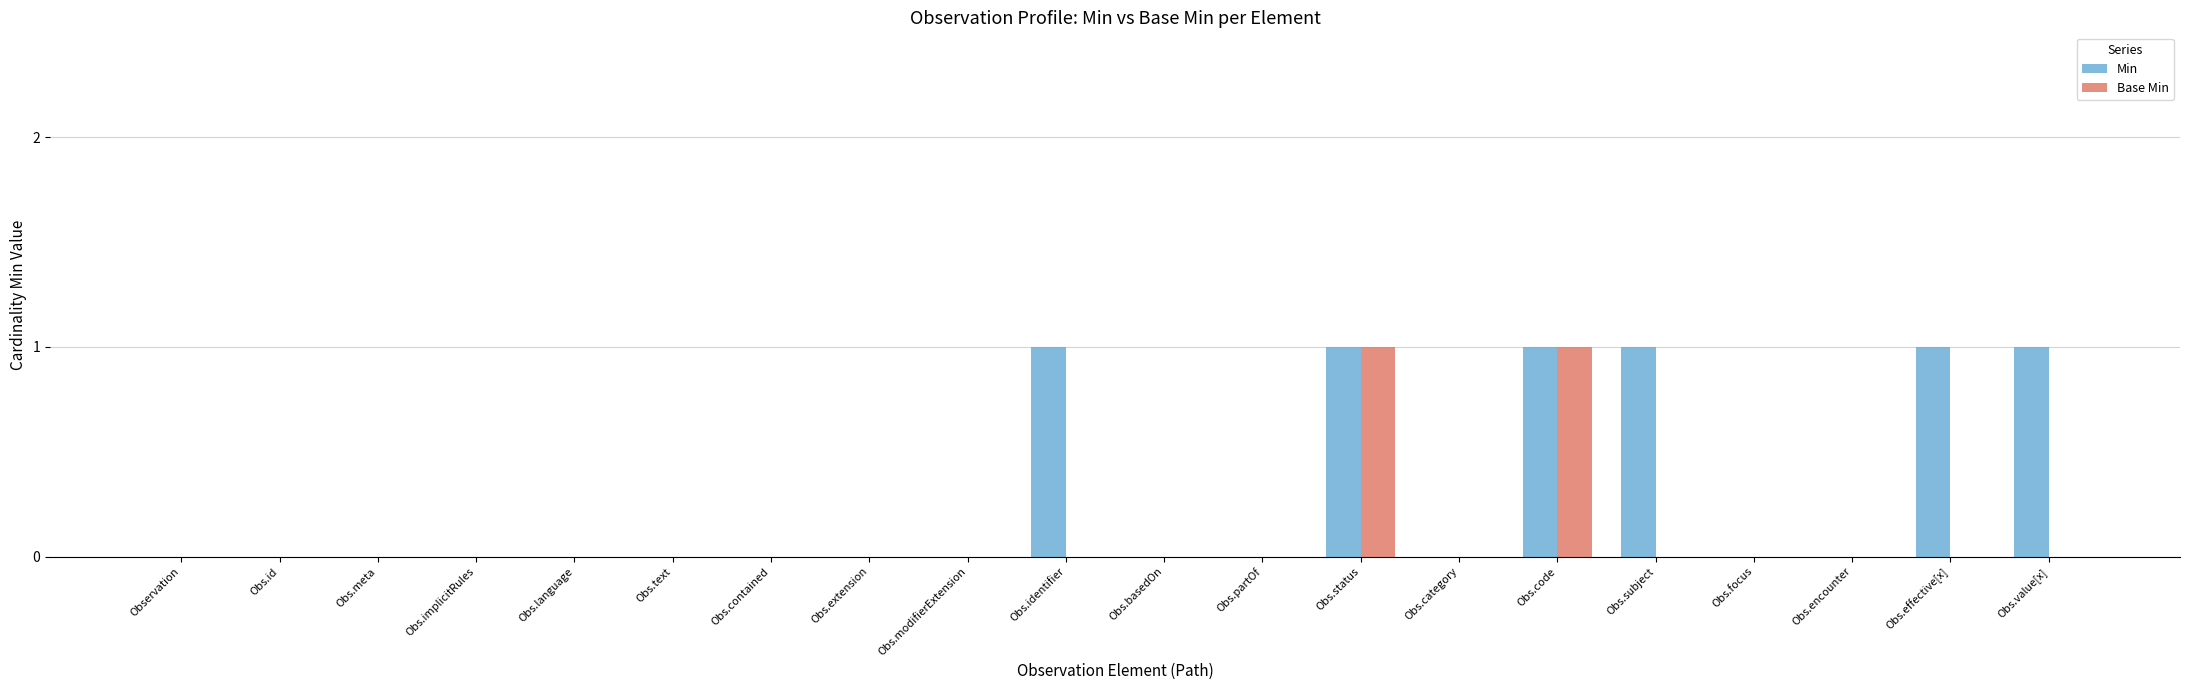

Reading right to left, list all the values displayed in this chart.

Min: 1	1	0	0	1	1	0	1	0	0	1	0	0	0	0	0	0	0	0	0
Base Min: 0	0	0	0	0	1	0	1	0	0	0	0	0	0	0	0	0	0	0	0